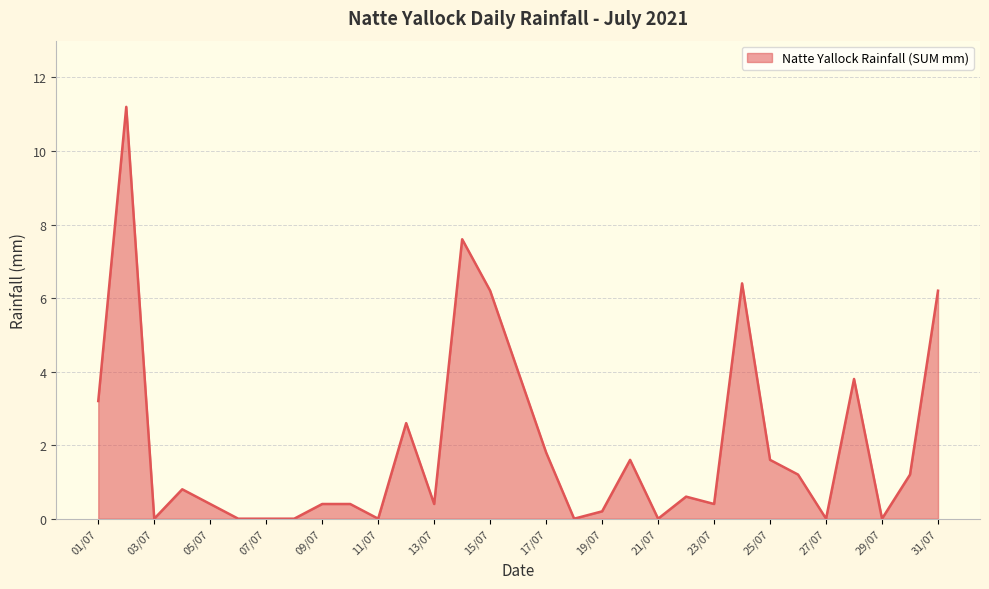

Reading left to right, extract all data points from this chart.

3.2	11.2	0.0	0.8	0.4	0.0	0.0	0.0	0.4	0.4	0.0	2.6	0.4	7.6	6.2	4.0	1.8	0.0	0.2	1.6	0.0	0.6	0.4	6.4	1.6	1.2	0.0	3.8	0.0	1.2	6.2